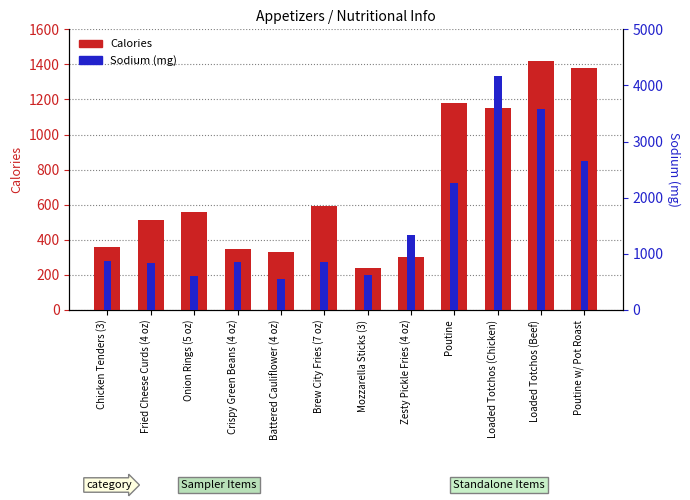

Reading right to left, transcribe all the data shown in this chart.

Calories: 1380	1420	1150	1180	300	240	590	330	350	560	510	360
Sodium (mg): 2650	3580	4160	2260	1340	630	850	550	850	610	830	870